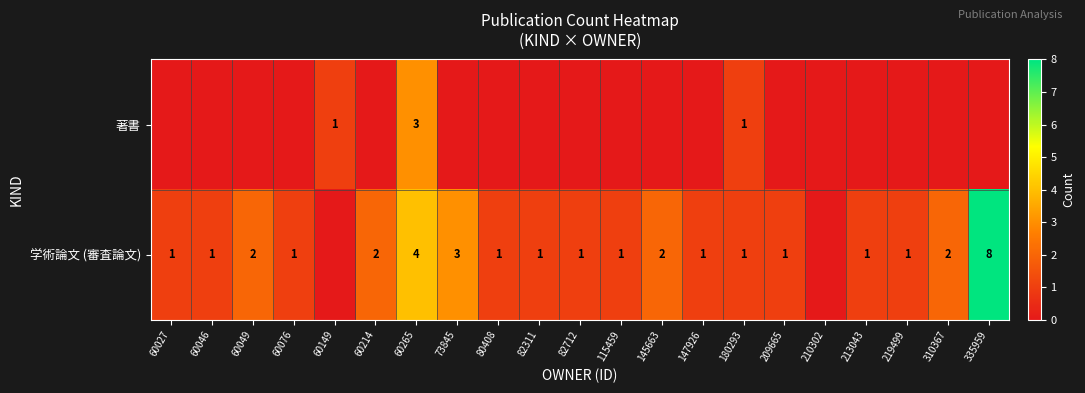

True or false: 学術論文 (審査論文) has a value of 7 at 60265.

False